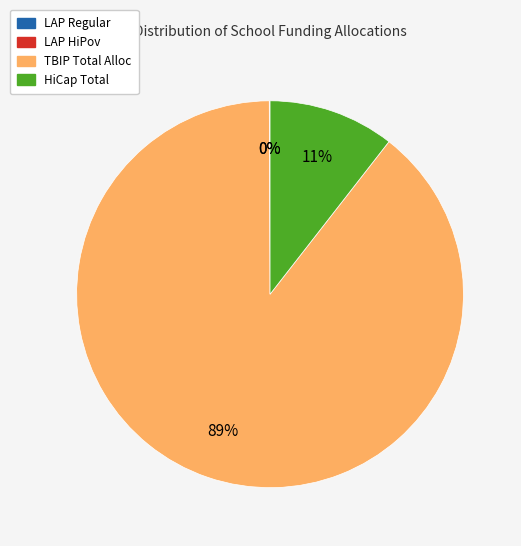

To the nearest percent, what is the average slice percentage?

25%